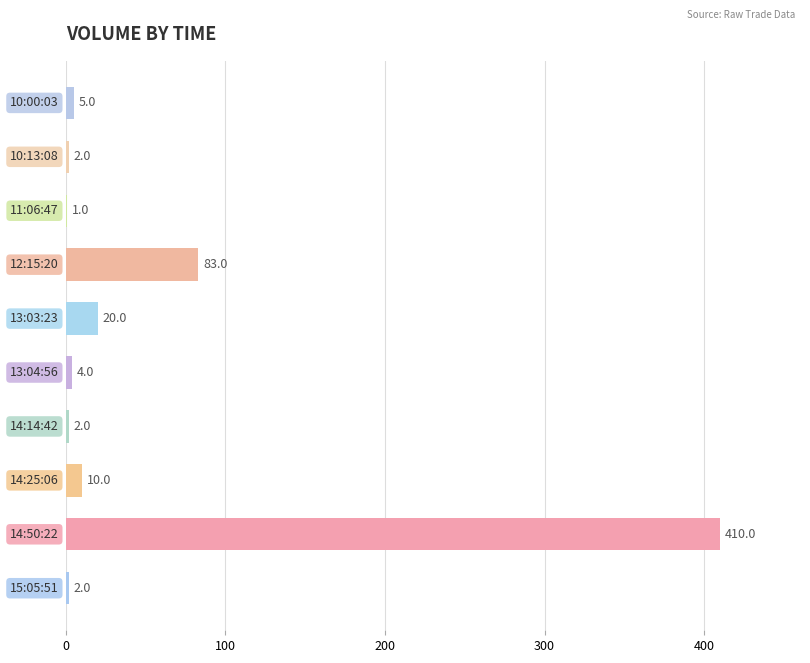

What is the greatest value displayed?

410